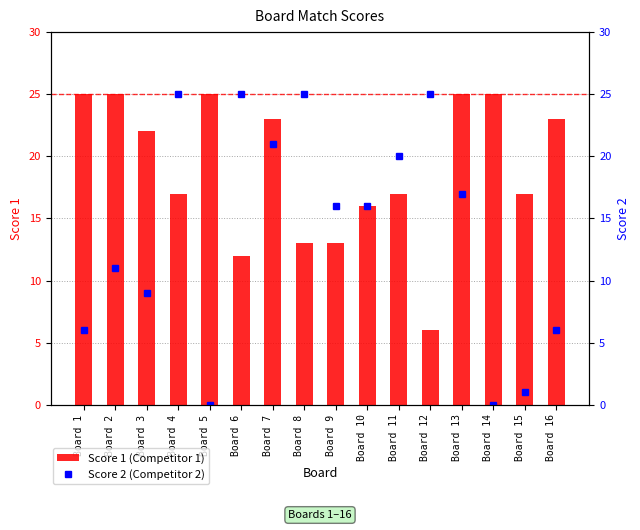

How many values in Score 2 are above zero?

14